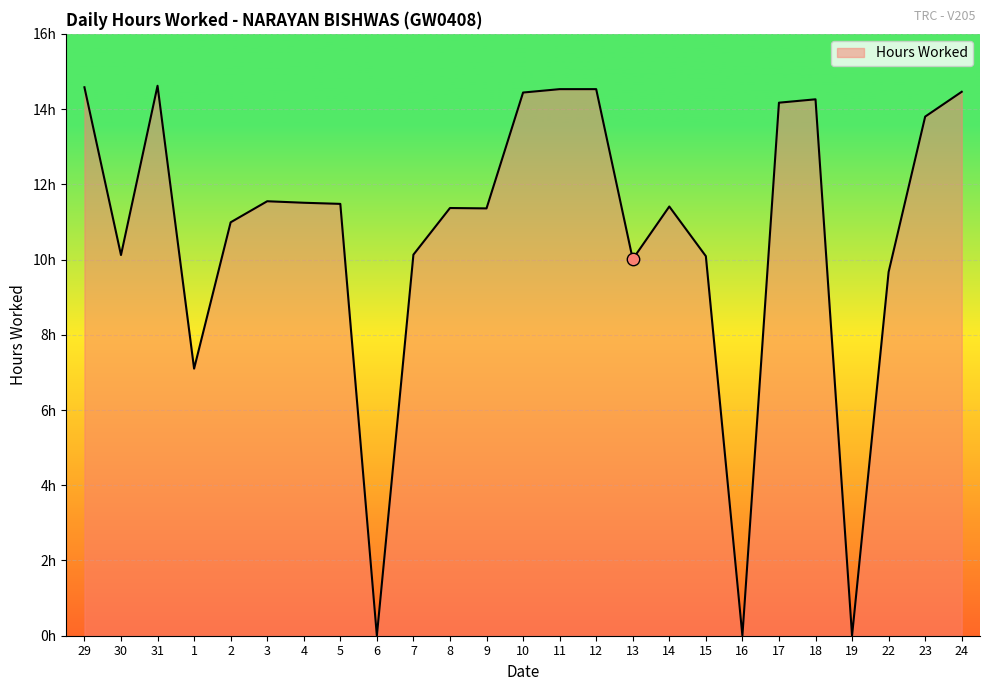

Between 1 and 3, which is larger?

3